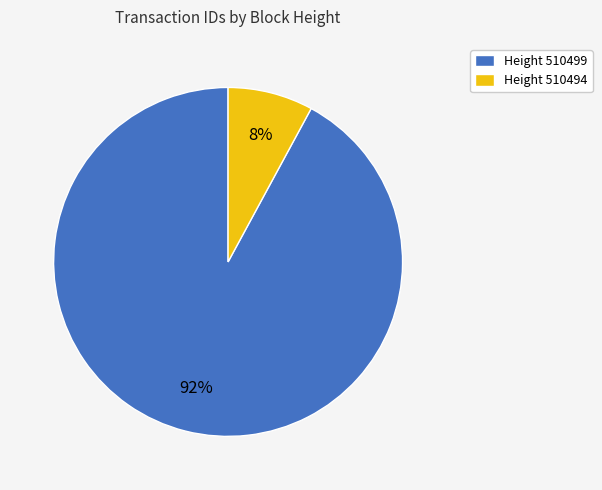

How many segments does this pie chart have?

2